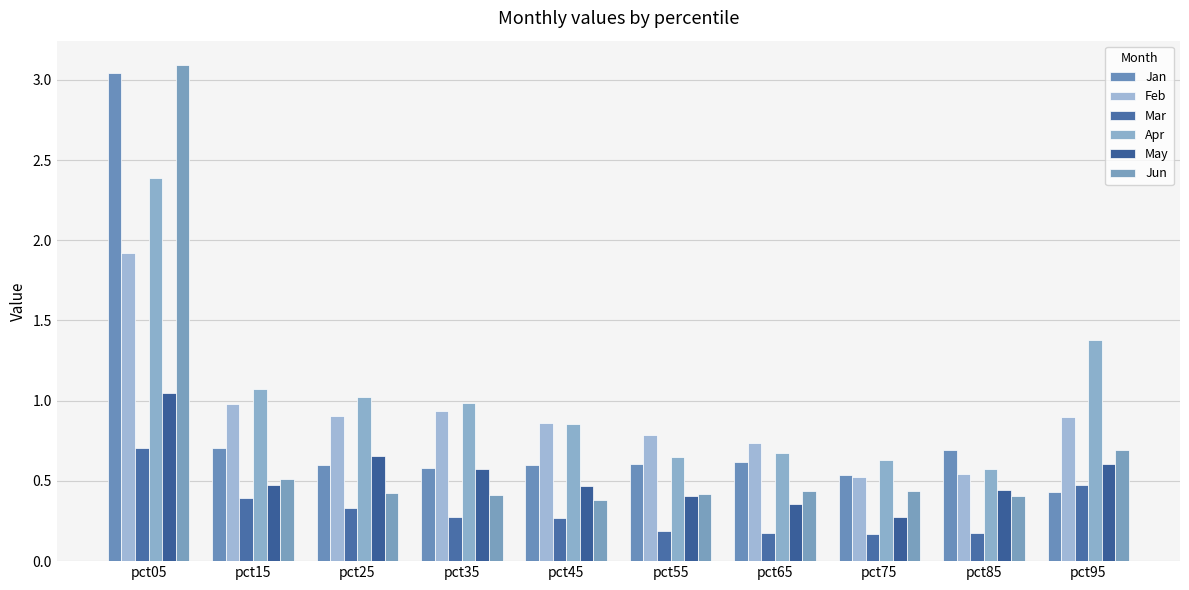

Are the bars horizontal?

No